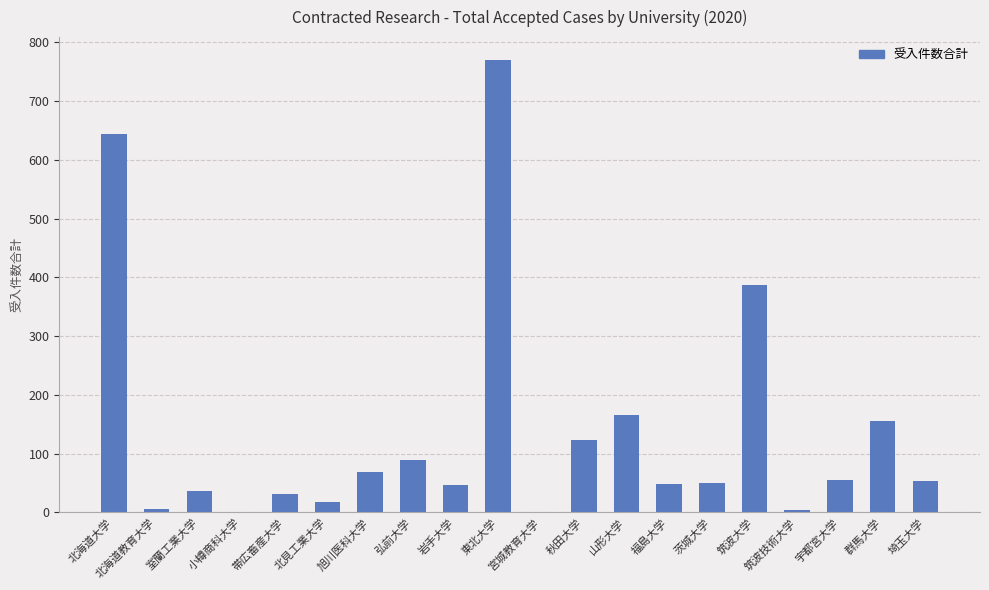

What is the approximate value at 北見工業大学?

17